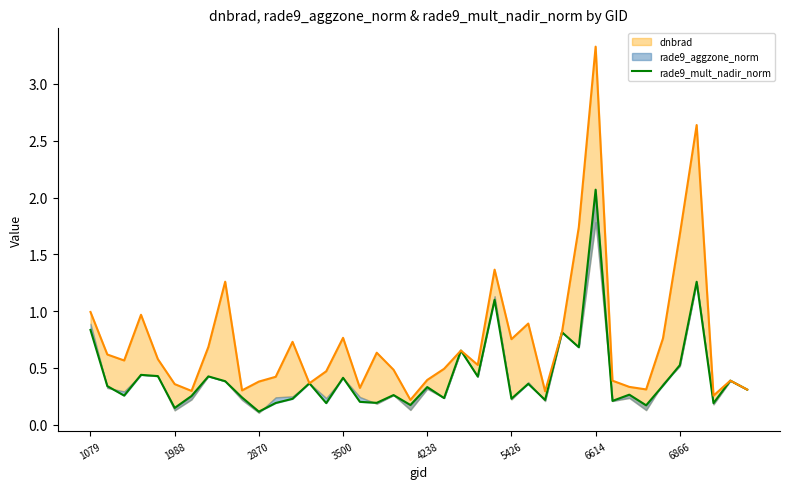

True or false: the data shows 0.1 at 19.

False